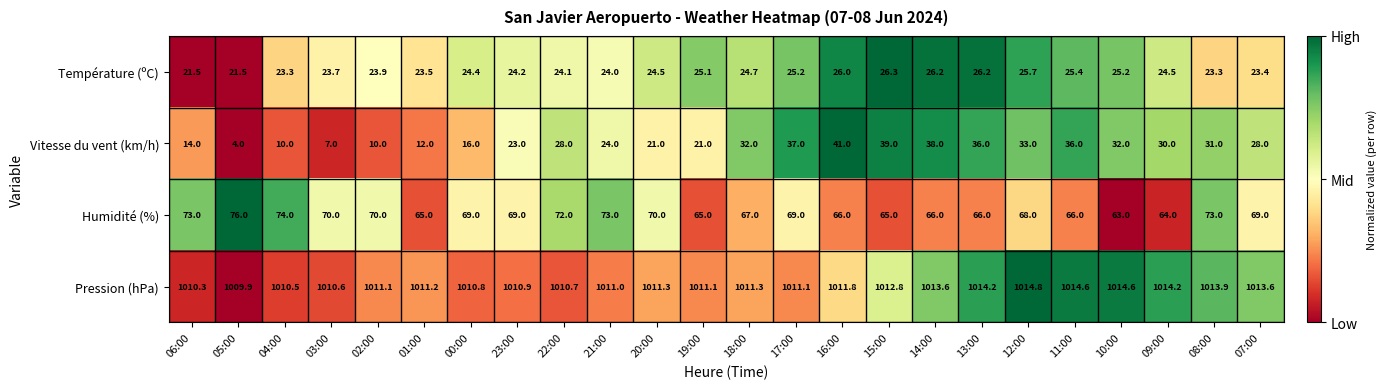

What is the spread (max minus min) of values at 09:00?

989.7